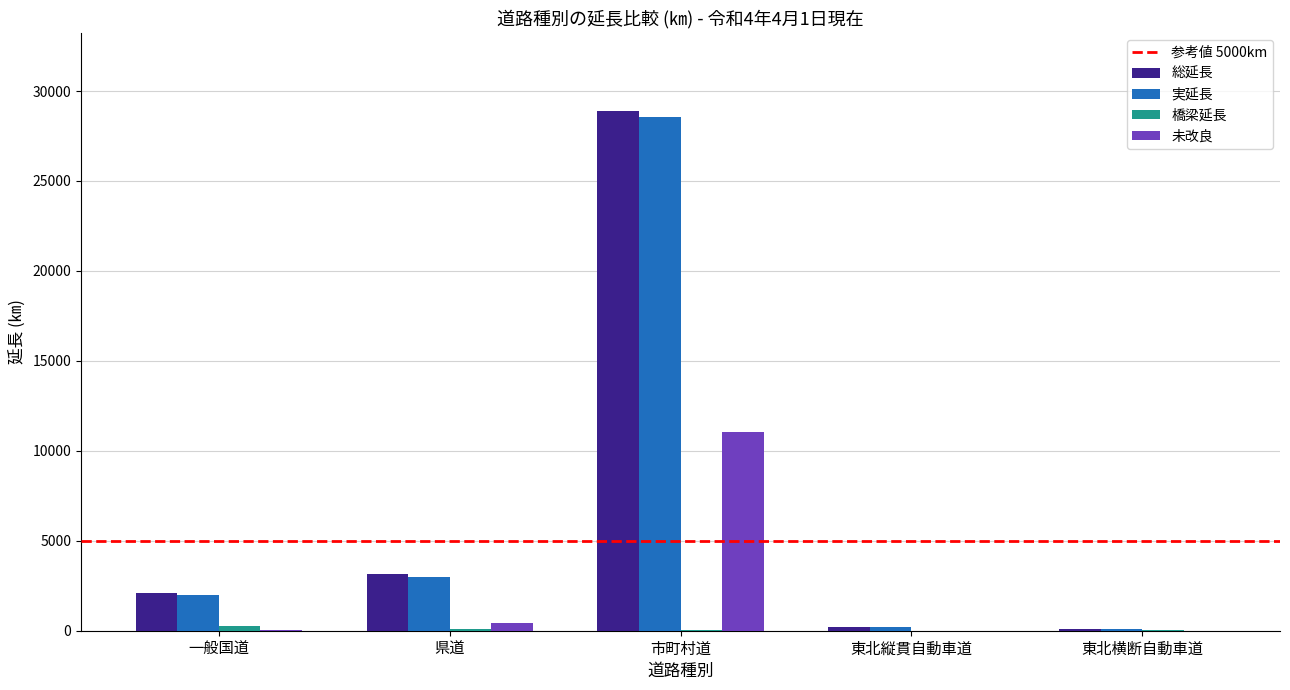

Which category has the highest value in the 未改良 series?

市町村道